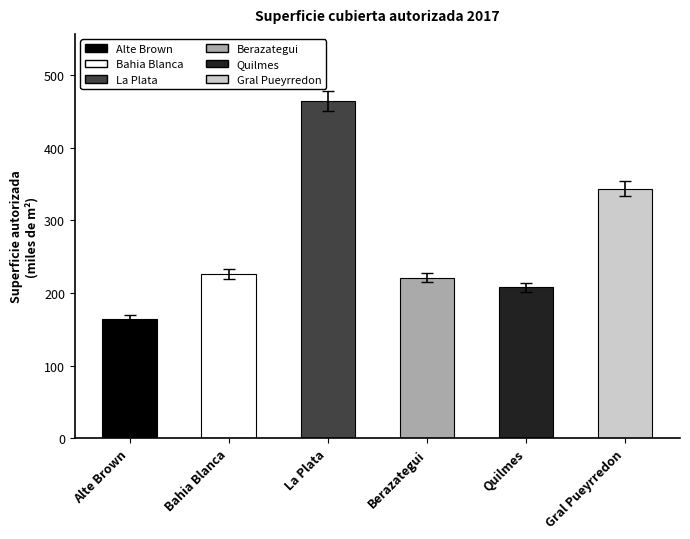

What value does the data have at La Plata?

464.1